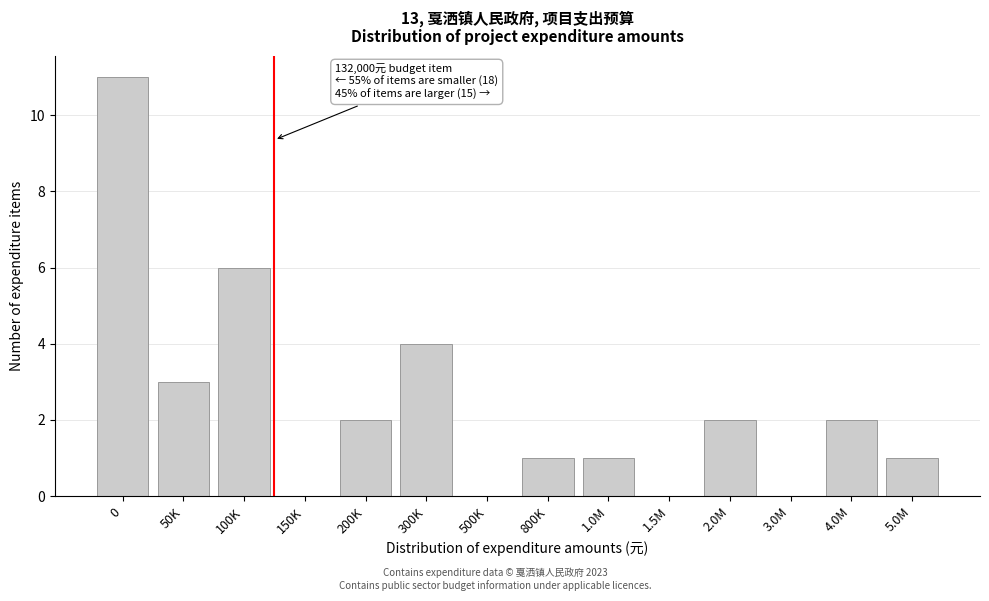

Reading left to right, extract all data points from this chart.

0=11	50K=3	100K=6	150K=0	200K=2	300K=4	500K=0	800K=1	1.0M=1	1.5M=0	2.0M=2	3.0M=0	4.0M=2	5.0M=1